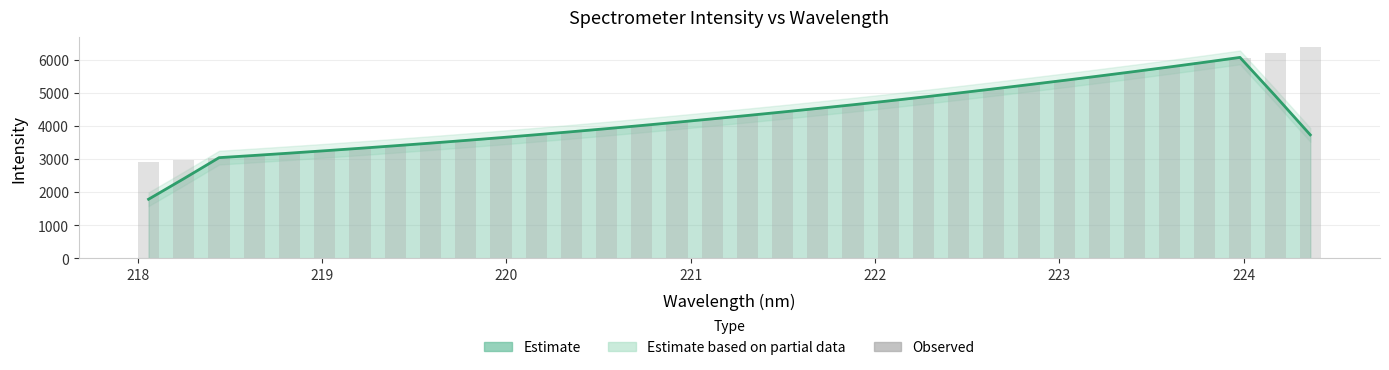

Is it true that Estimate (line) equals 4753.3 at 224?

False